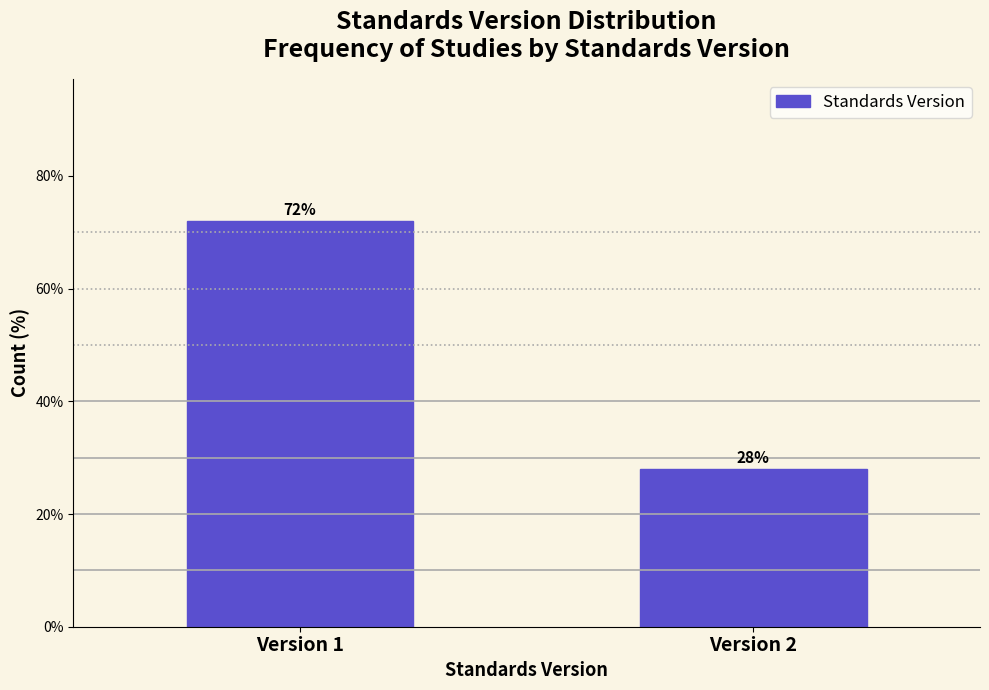

Reading left to right, what are all the values shown in this chart?

Version 1=72.0	Version 2=28.0